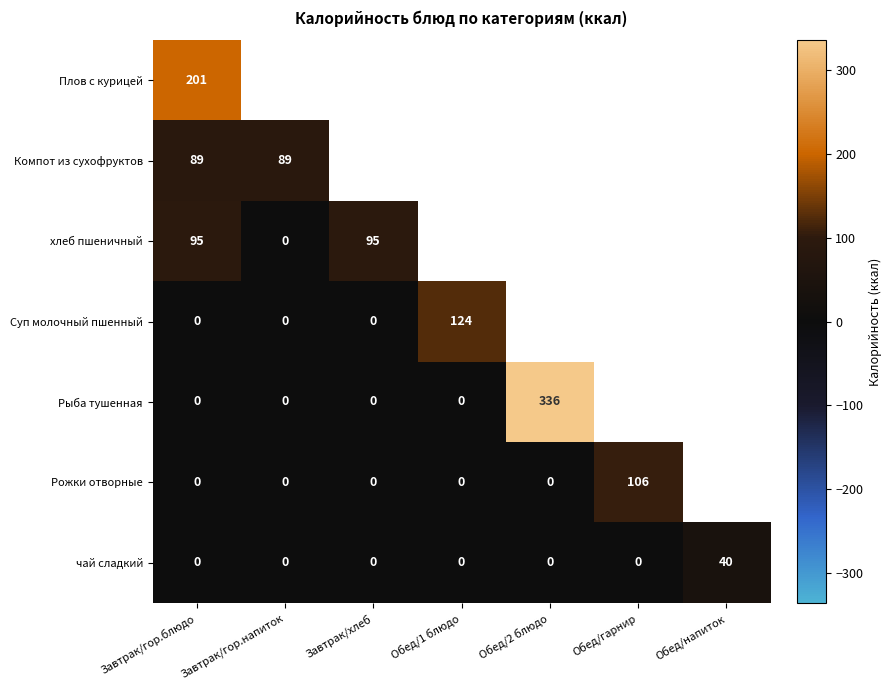

How many distinct data groups are displayed?

7